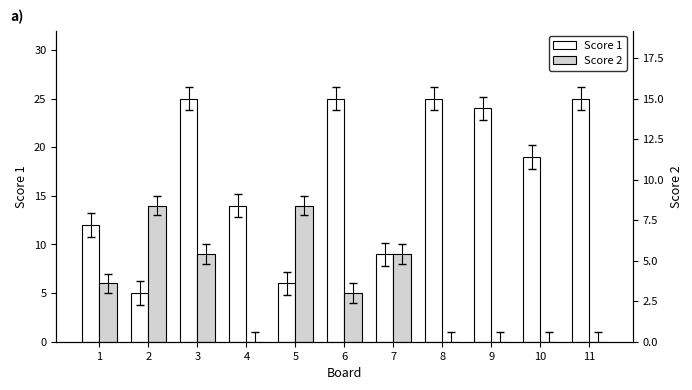

What is the approximate value of Score 1 at 6?

25